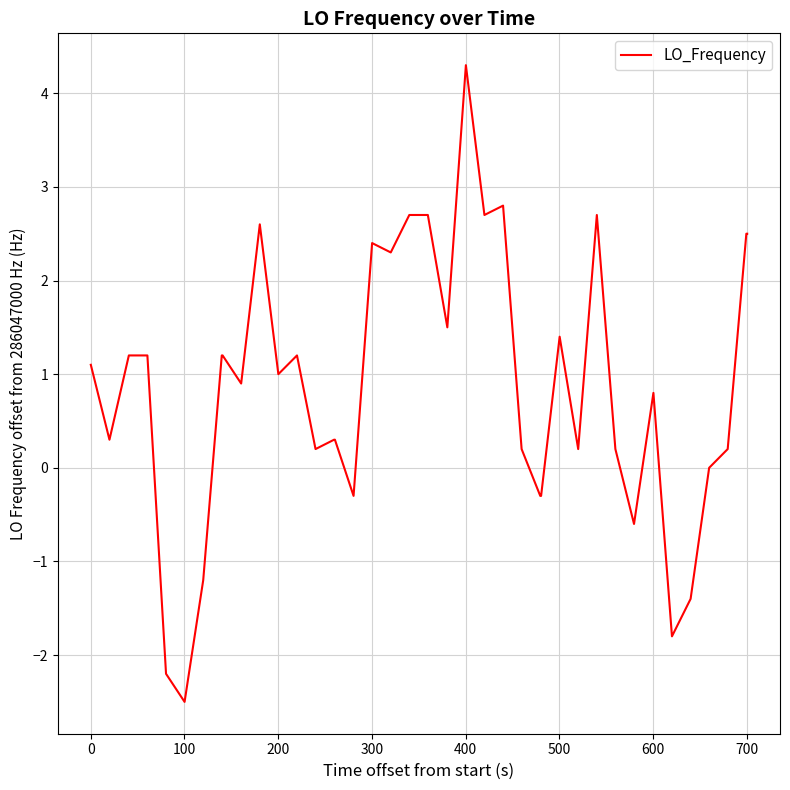

What is the sum of all values?

34.2